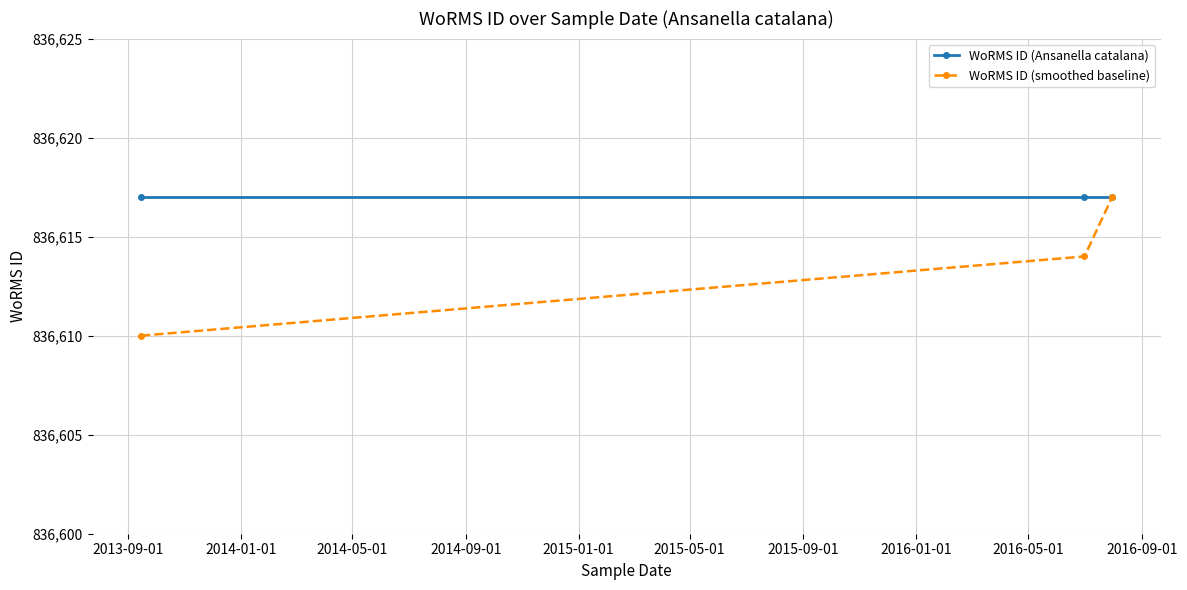

How many data points does each series have?

3